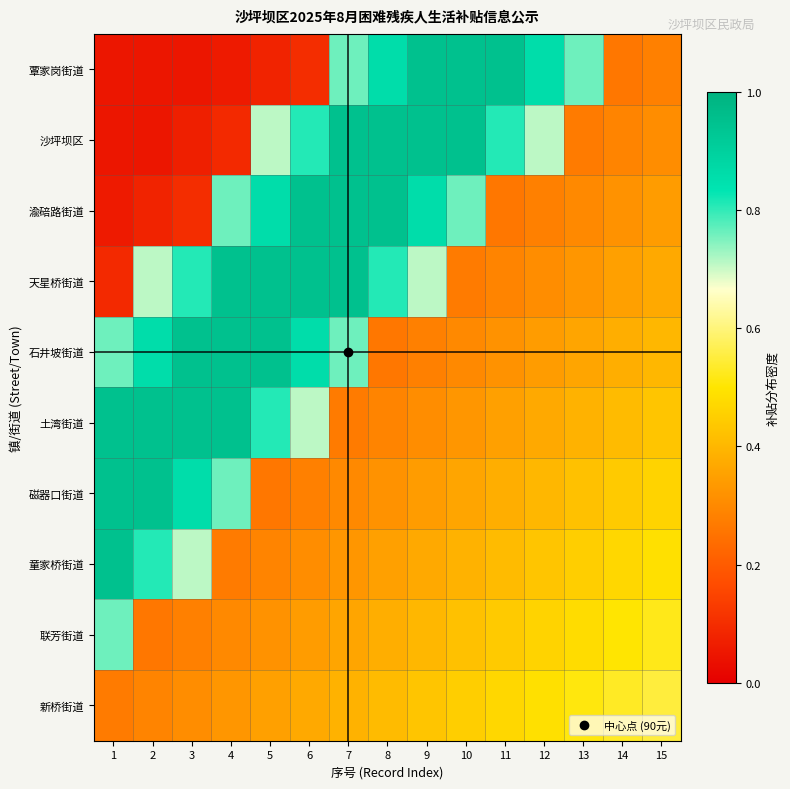

Reading left to right, extract all data points from this chart.

覃家岗街道: 1=0.1	2=0.1	3=0.1	4=0.1	5=0.1	6=0.1	7=0.8	8=0.9	9=0.9	10=0.9	11=0.9	12=0.9	13=0.8	14=0.3	15=0.3
沙坪坝区: 1=0.1	2=0.1	3=0.1	4=0.1	5=0.7	6=0.8	7=0.9	8=0.9	9=0.9	10=0.9	11=0.8	12=0.7	13=0.3	14=0.3	15=0.3
渝碚路街道: 1=0.1	2=0.1	3=0.1	4=0.8	5=0.9	6=0.9	7=0.9	8=0.9	9=0.9	10=0.8	11=0.3	12=0.3	13=0.3	14=0.3	15=0.3
天星桥街道: 1=0.1	2=0.7	3=0.8	4=0.9	5=0.9	6=0.9	7=0.9	8=0.8	9=0.7	10=0.3	11=0.3	12=0.3	13=0.3	14=0.4	15=0.4
石井坡街道: 1=0.8	2=0.9	3=0.9	4=0.9	5=0.9	6=0.9	7=0.8	8=0.3	9=0.3	10=0.3	11=0.3	12=0.3	13=0.4	14=0.4	15=0.4
土湾街道: 1=0.9	2=0.9	3=0.9	4=0.9	5=0.8	6=0.7	7=0.3	8=0.3	9=0.3	10=0.3	11=0.4	12=0.4	13=0.4	14=0.4	15=0.4
磁器口街道: 1=0.9	2=0.9	3=0.9	4=0.8	5=0.3	6=0.3	7=0.3	8=0.3	9=0.3	10=0.4	11=0.4	12=0.4	13=0.4	14=0.4	15=0.5
童家桥街道: 1=0.9	2=0.8	3=0.7	4=0.3	5=0.3	6=0.3	7=0.3	8=0.4	9=0.4	10=0.4	11=0.4	12=0.4	13=0.4	14=0.5	15=0.5
联芳街道: 1=0.8	2=0.3	3=0.3	4=0.3	5=0.3	6=0.3	7=0.4	8=0.4	9=0.4	10=0.4	11=0.4	12=0.5	13=0.5	14=0.5	15=0.5
新桥街道: 1=0.3	2=0.3	3=0.3	4=0.3	5=0.4	6=0.4	7=0.4	8=0.4	9=0.4	10=0.4	11=0.5	12=0.5	13=0.5	14=0.5	15=0.5